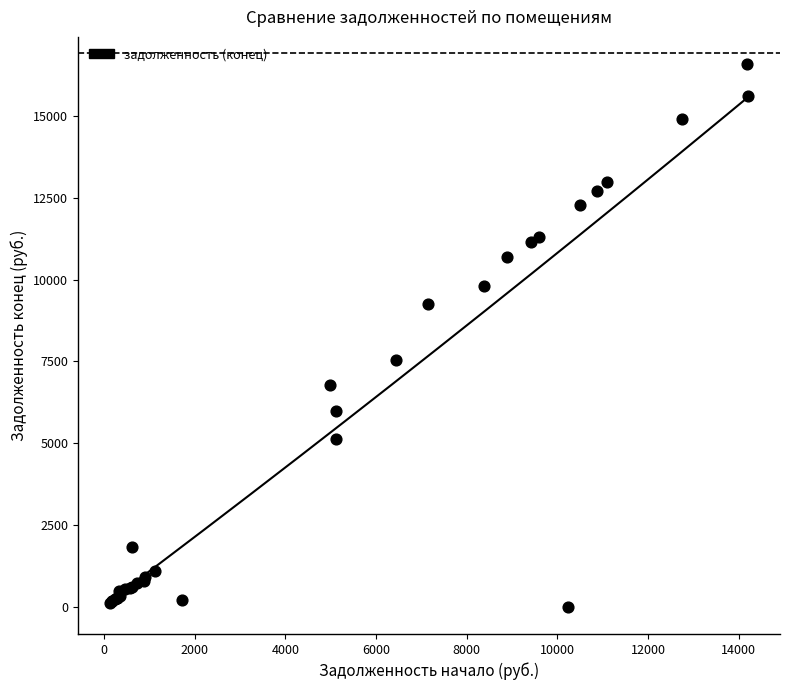

What Y value in the scatter plot is closest to 8294?

7539.8